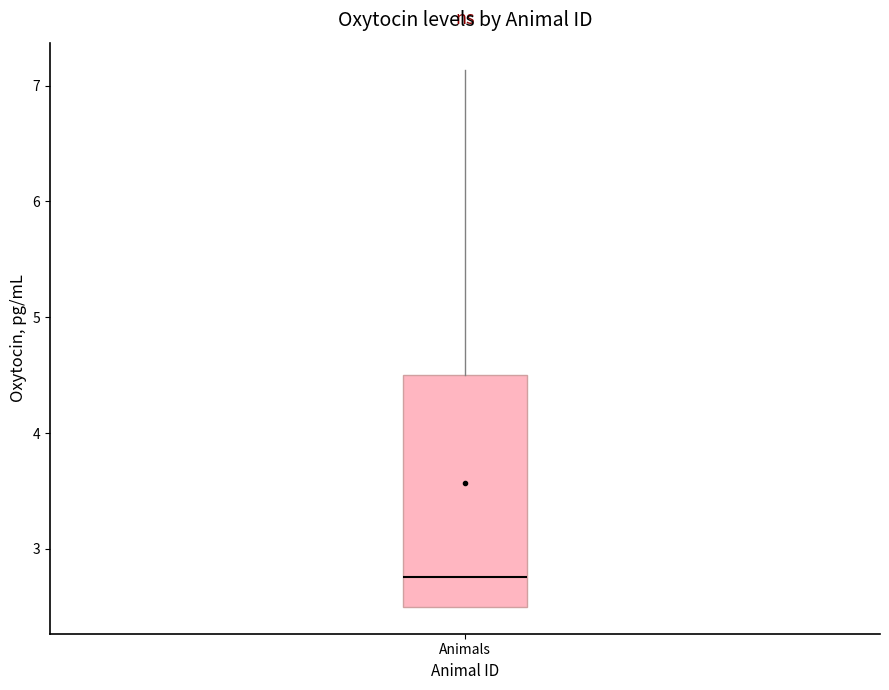

Read this box plot against the y-axis: the position of the median line, the range covered by the box, and the ends of both whiskers. The values are not printed on the chart, so give them approximately, as read against the axis.

median 2.8, box 2.5 to 4.5, whiskers 2.5 to 7.1